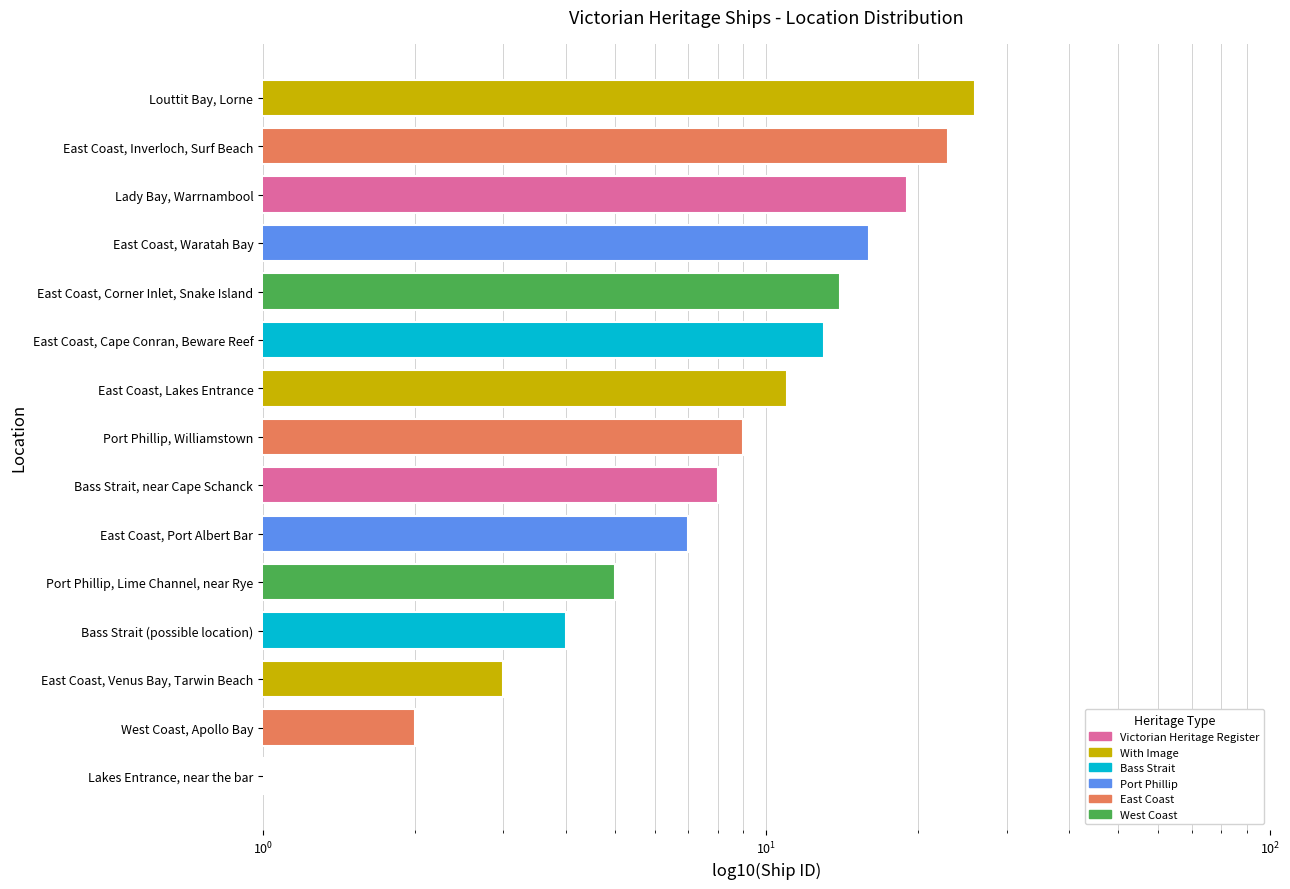

What is the difference between the values at Bass Strait (possible location) and East Coast, Lakes Entrance?

7